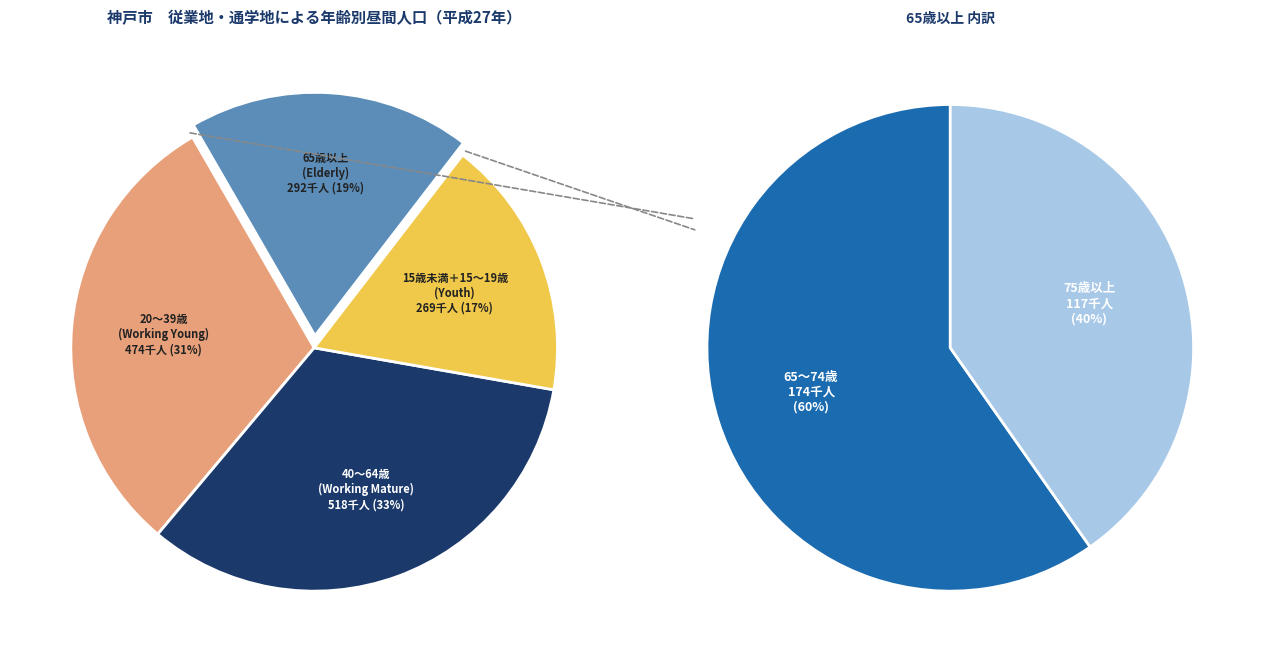

Is there any slice that represents more than half of the pie?

No